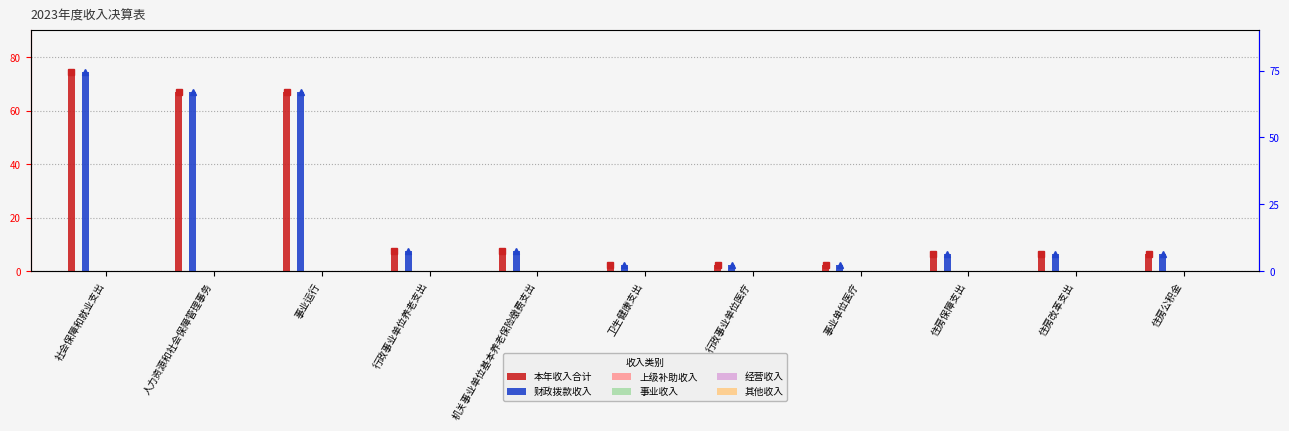

What is the label of the 5th bar from the left?

机关事业单位基本养老保险缴费支出